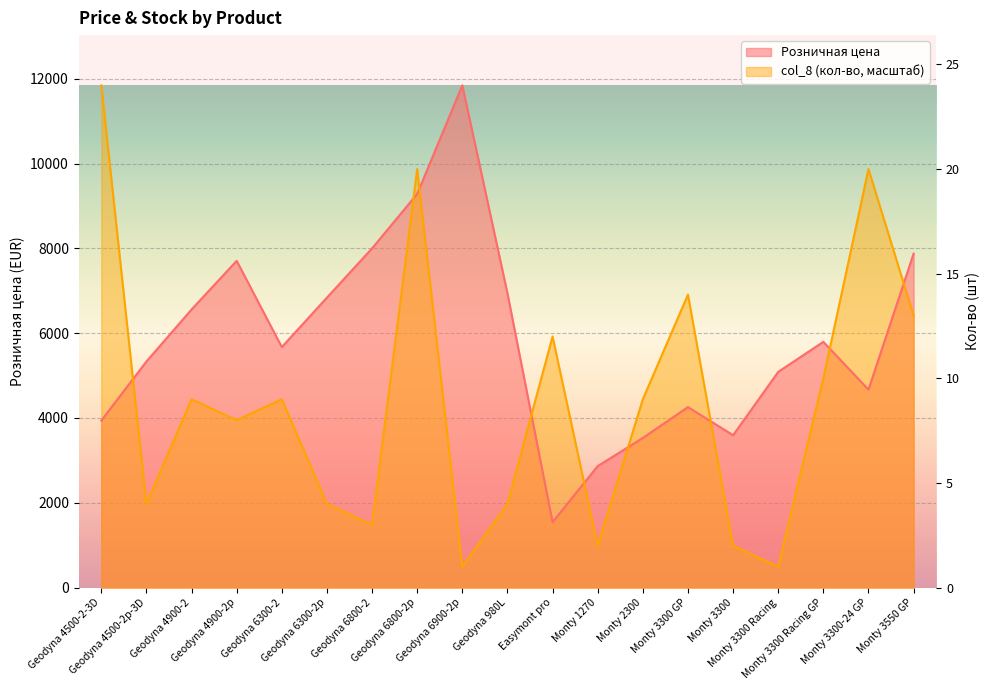

Between which two adjacent categories do Розничная цена and col_8 first intersect?

Geodyna 4500-2-3D and Geodyna 4500-2p-3D